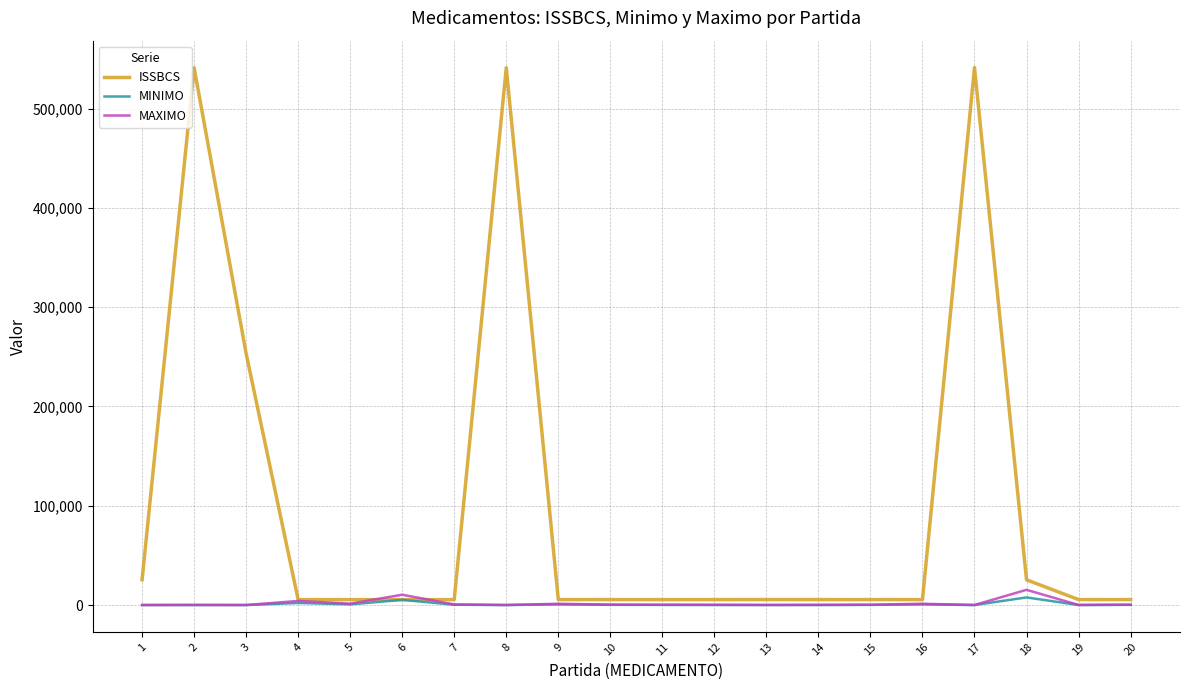

What is the greatest value displayed?

541305